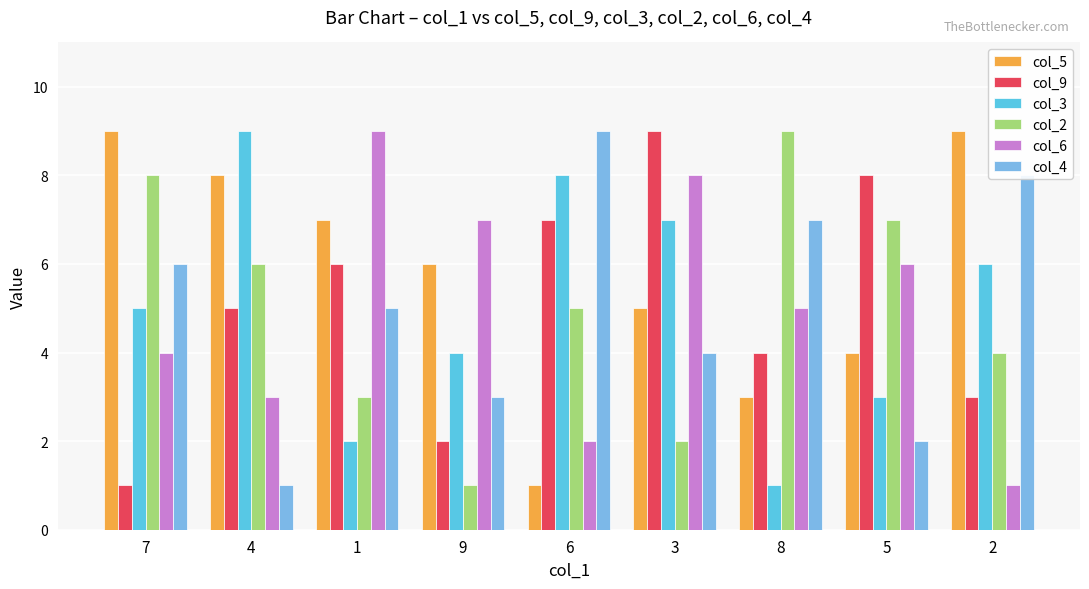

How many groups of bars are there?

9